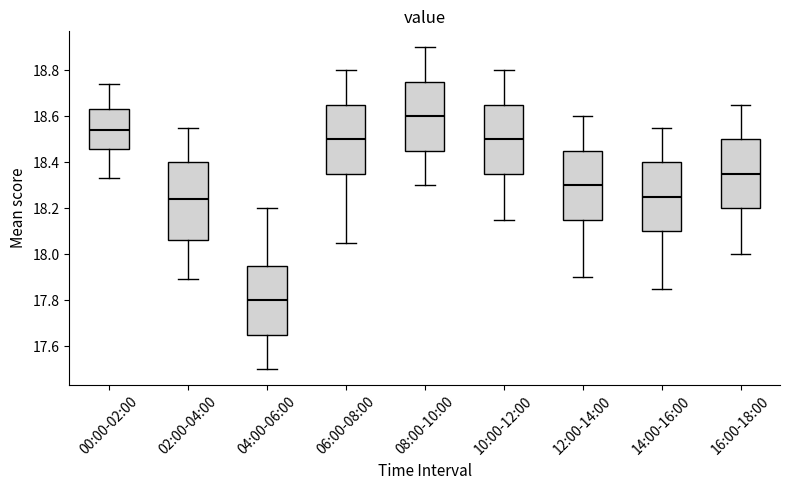

Reading left to right, read every box against the y-axis: the position of its median line, the range the box covers, and the ends of its whiskers. The values are not printed on the chart, so give them approximately, as read against the axis.

00:00-02:00: median 18.54, box 18.46 to 18.64, whiskers 18.34 to 18.74
02:00-04:00: median 18.24, box 18.06 to 18.40, whiskers 17.90 to 18.56
04:00-06:00: median 17.80, box 17.66 to 17.96, whiskers 17.50 to 18.20
06:00-08:00: median 18.50, box 18.36 to 18.66, whiskers 18.06 to 18.80
08:00-10:00: median 18.60, box 18.46 to 18.76, whiskers 18.30 to 18.90
10:00-12:00: median 18.50, box 18.36 to 18.66, whiskers 18.16 to 18.80
12:00-14:00: median 18.30, box 18.16 to 18.46, whiskers 17.90 to 18.60
14:00-16:00: median 18.26, box 18.10 to 18.40, whiskers 17.86 to 18.56
16:00-18:00: median 18.36, box 18.20 to 18.50, whiskers 18.00 to 18.66